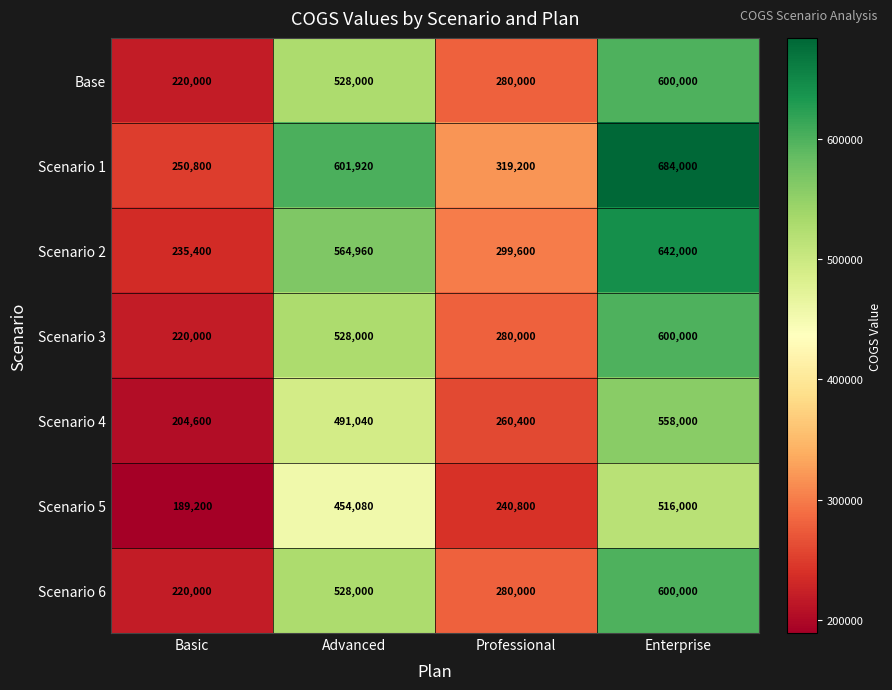

What value does the Scenario 2 series have at Advanced?

564960